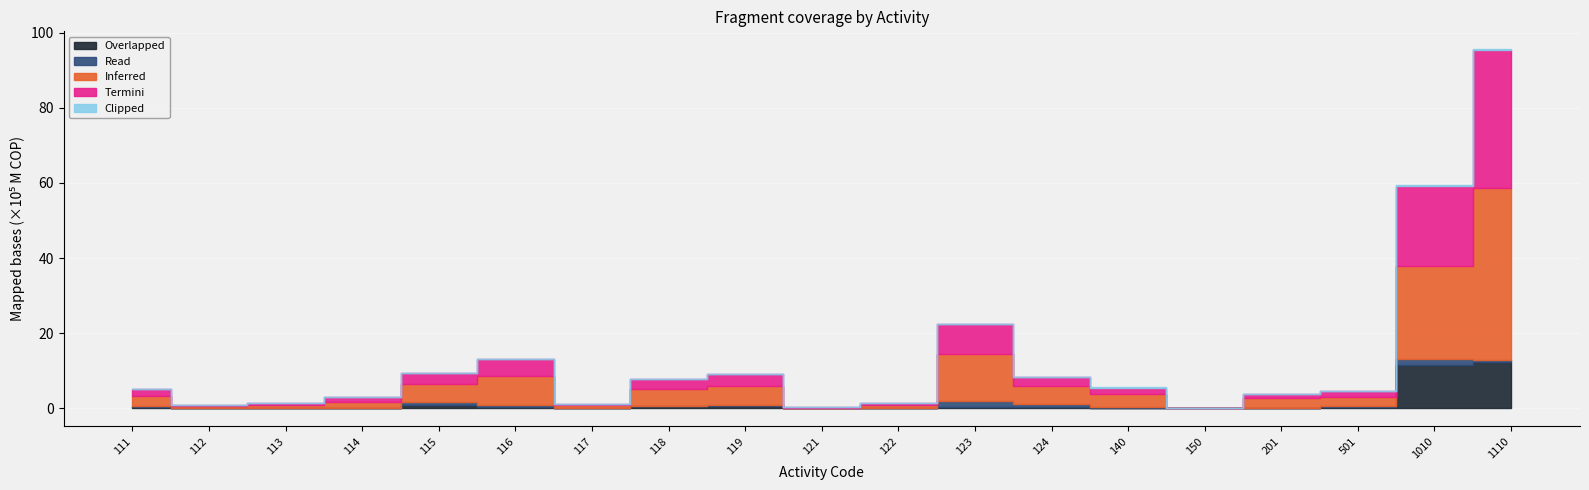

How many lines are shown in the chart?

5